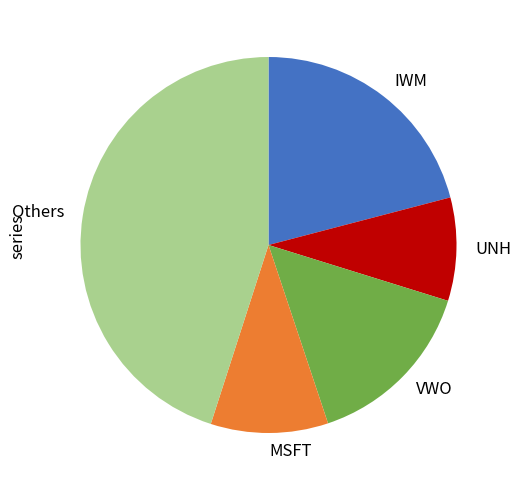

True or false: MSFT accounts for 10% of the total.

True